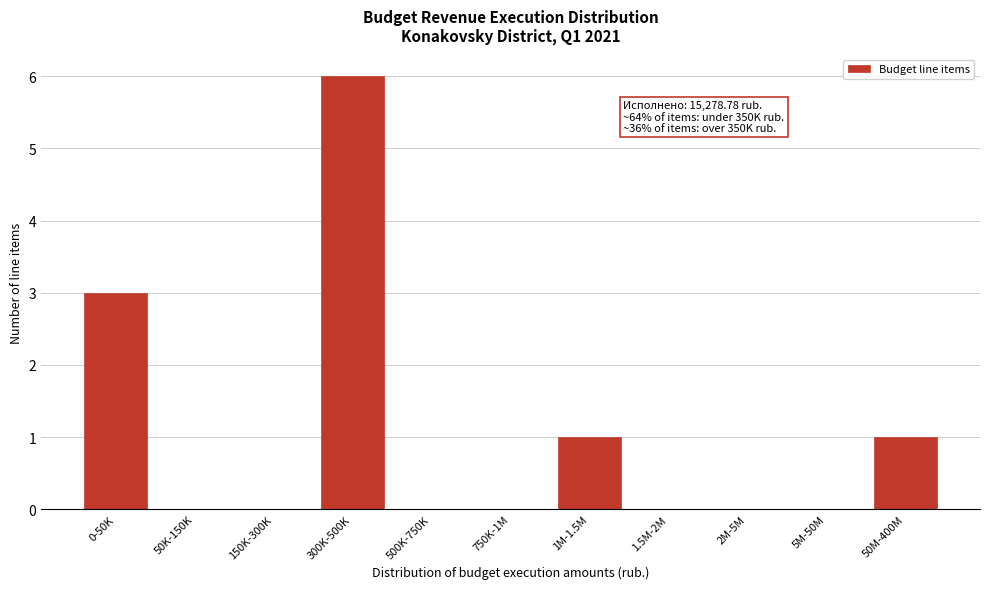

Reading left to right, transcribe all the data shown in this chart.

0-50K=3	50K-150K=0	150K-300K=0	300K-500K=6	500K-750K=0	750K-1M=0	1M-1.5M=1	1.5M-2M=0	2M-5M=0	5M-50M=0	50M-400M=1